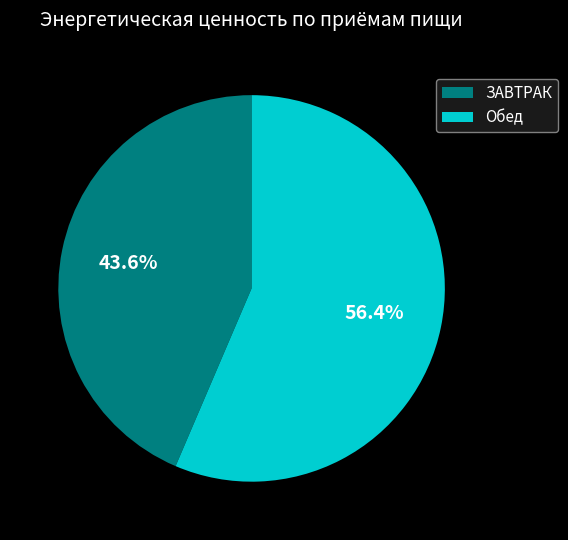

Which has a higher value, ЗАВТРАК or Обед?

Обед